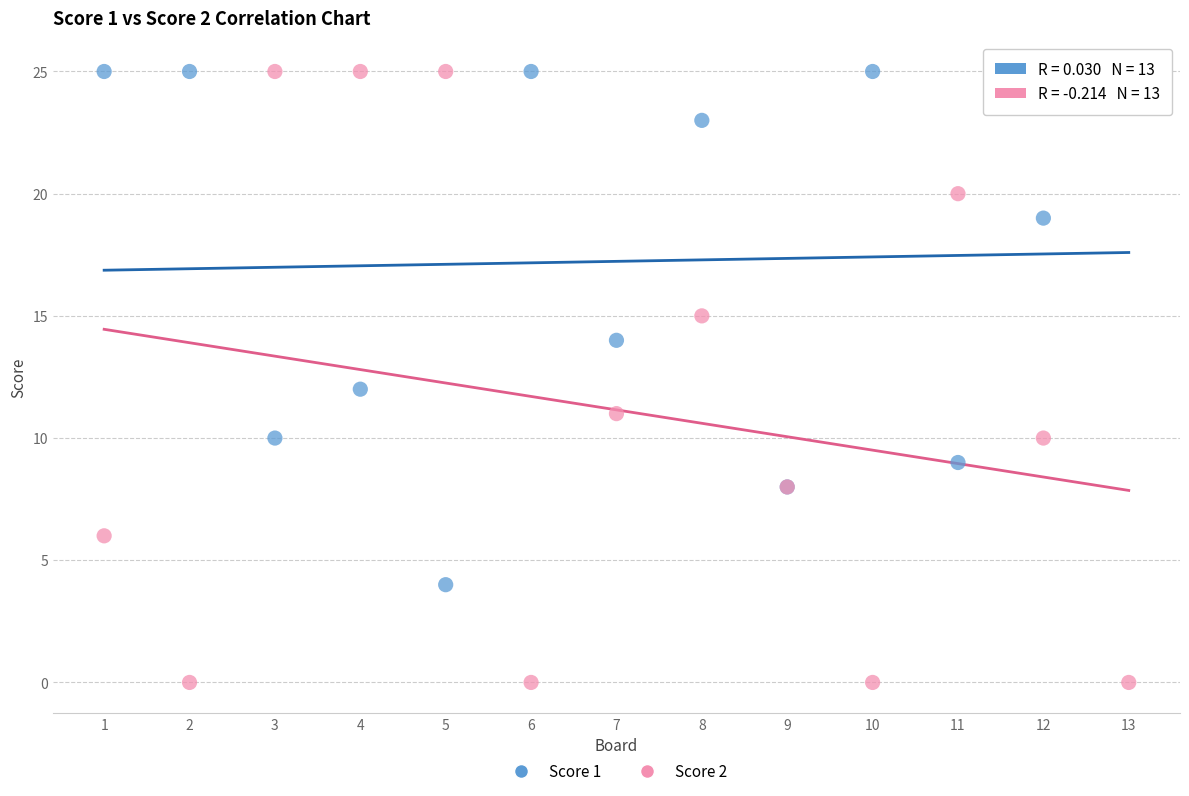

Which series has the widest spread of Y values?

Score 2